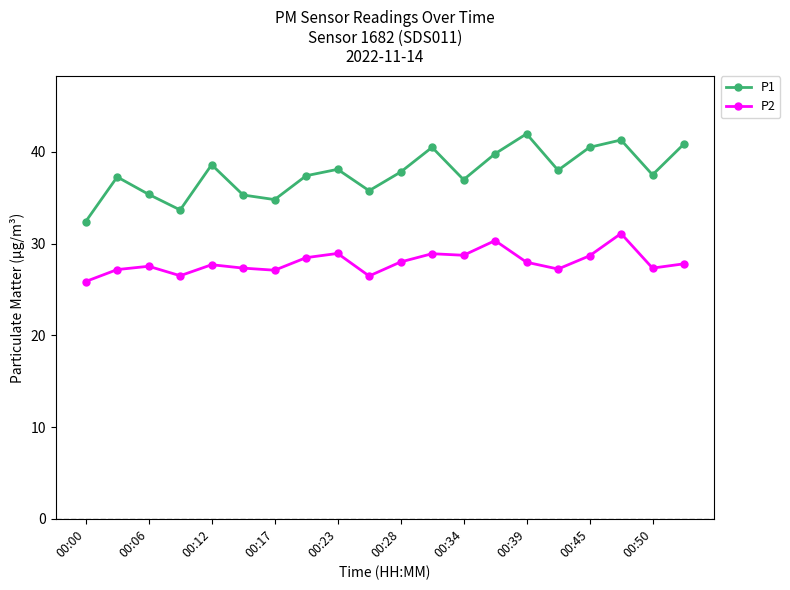

What is the minimum value for P1?

32.4